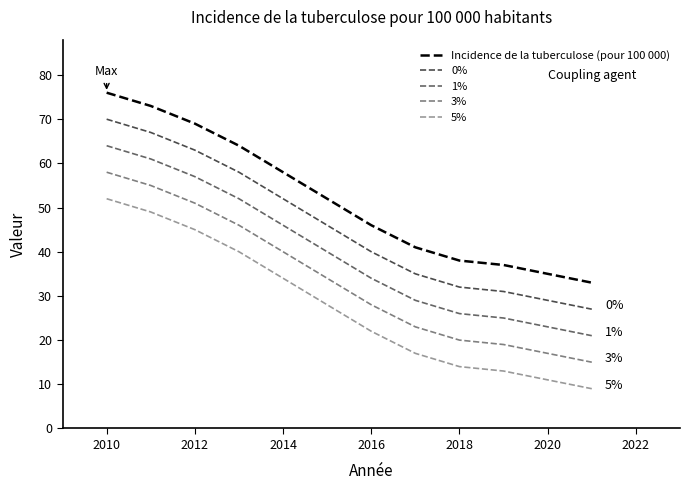

Is this an area chart (filled region under the line)?

No